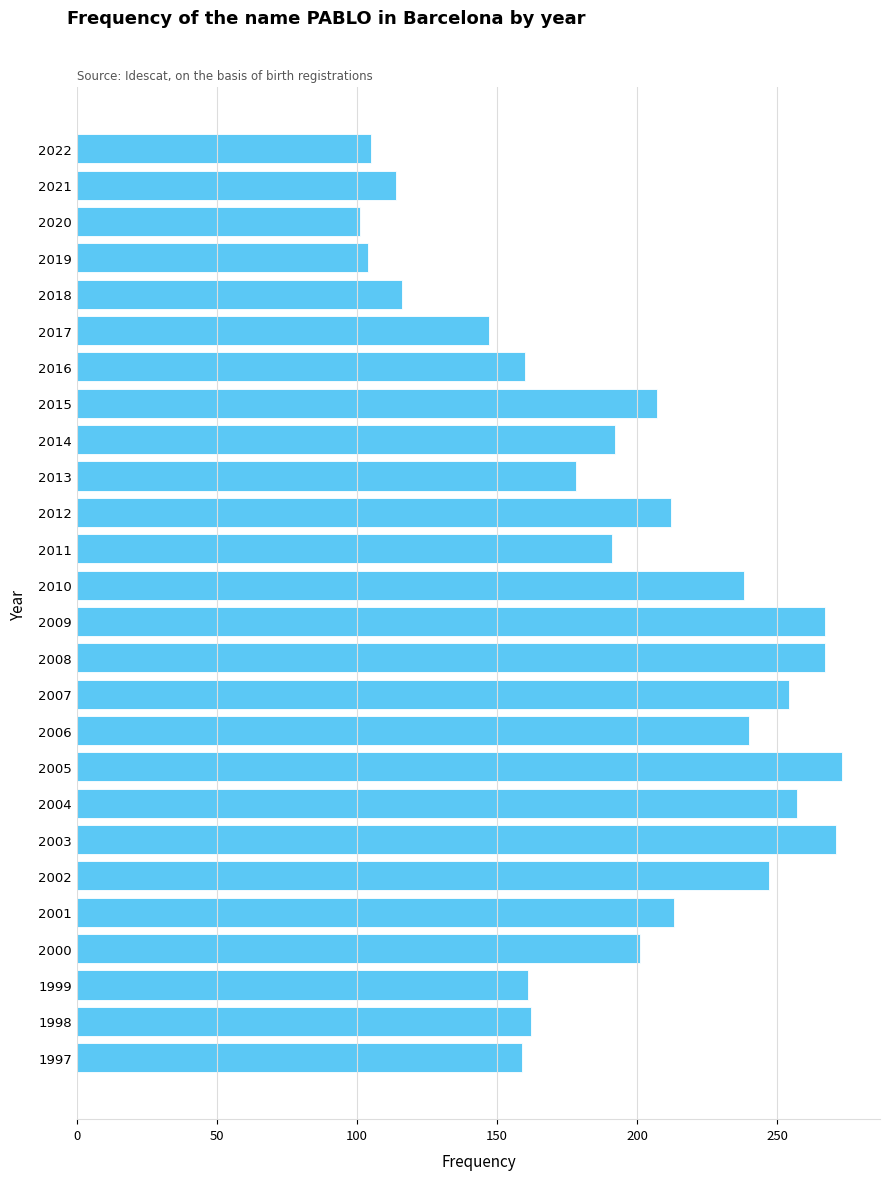

What is the smallest value displayed?

101